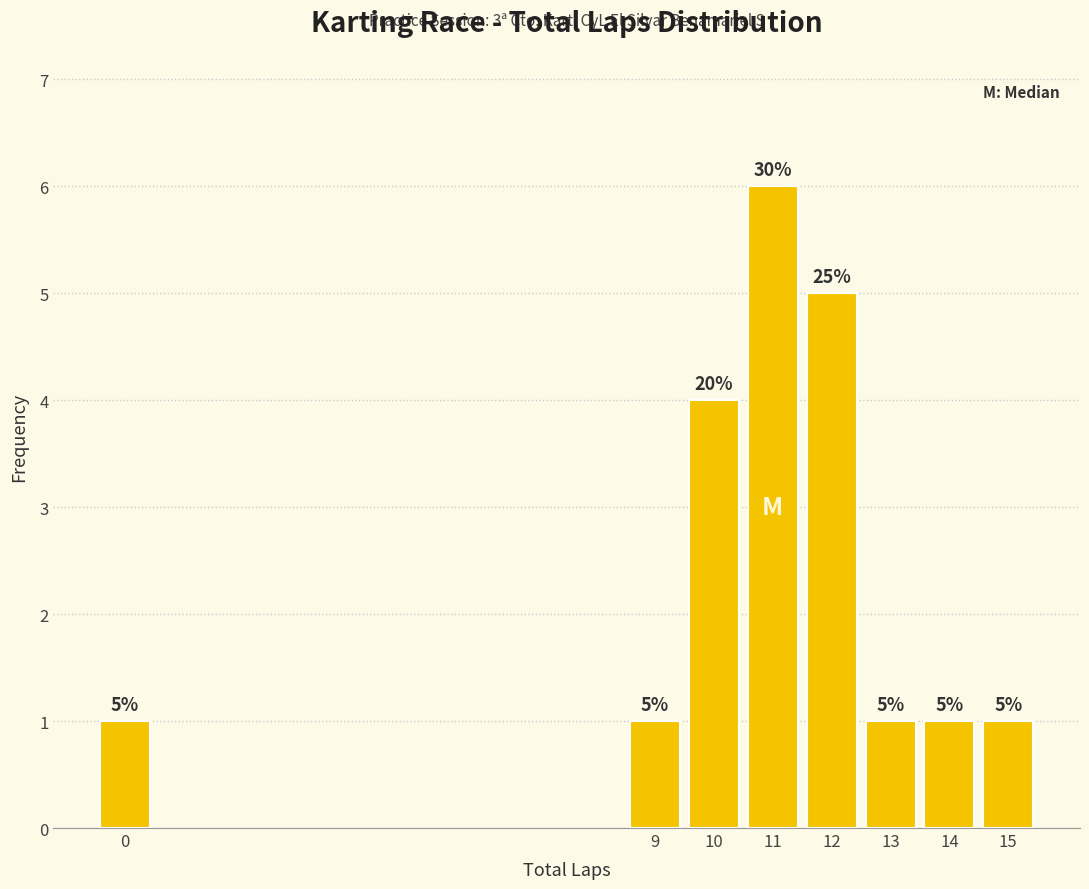

Reading left to right, transcribe all the data shown in this chart.

0=1	9=1	10=4	11=6	12=5	13=1	14=1	15=1